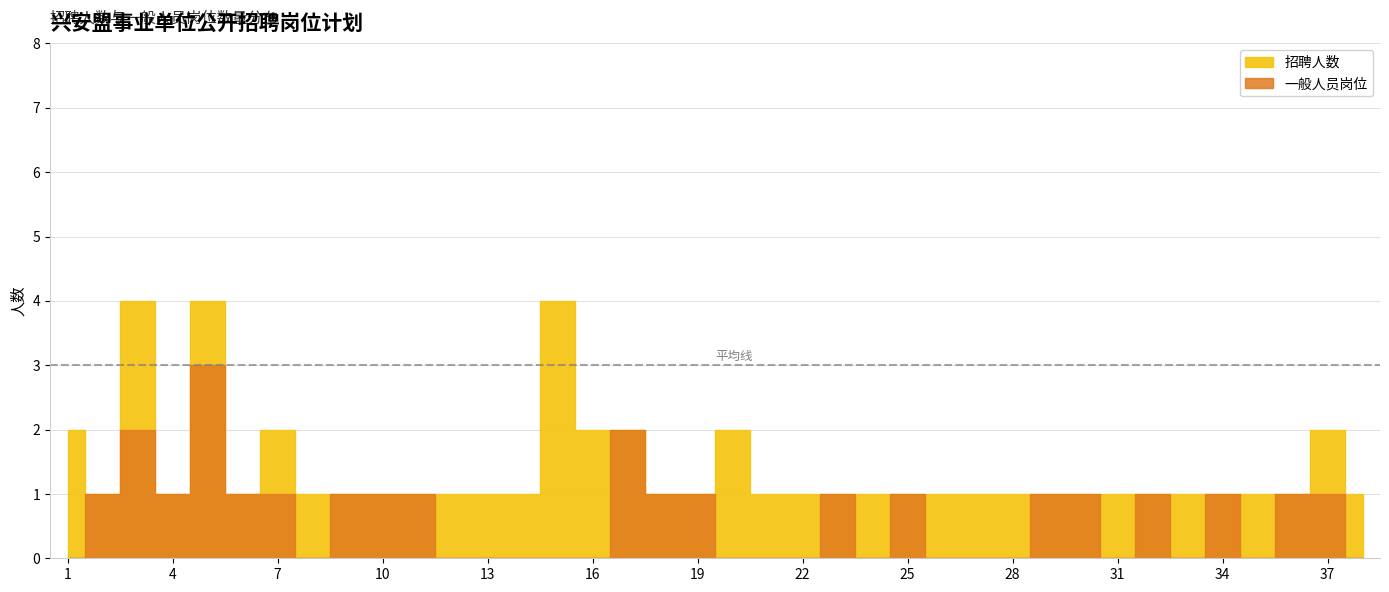

Where does the 一般人员岗位 series first go above 1?

3